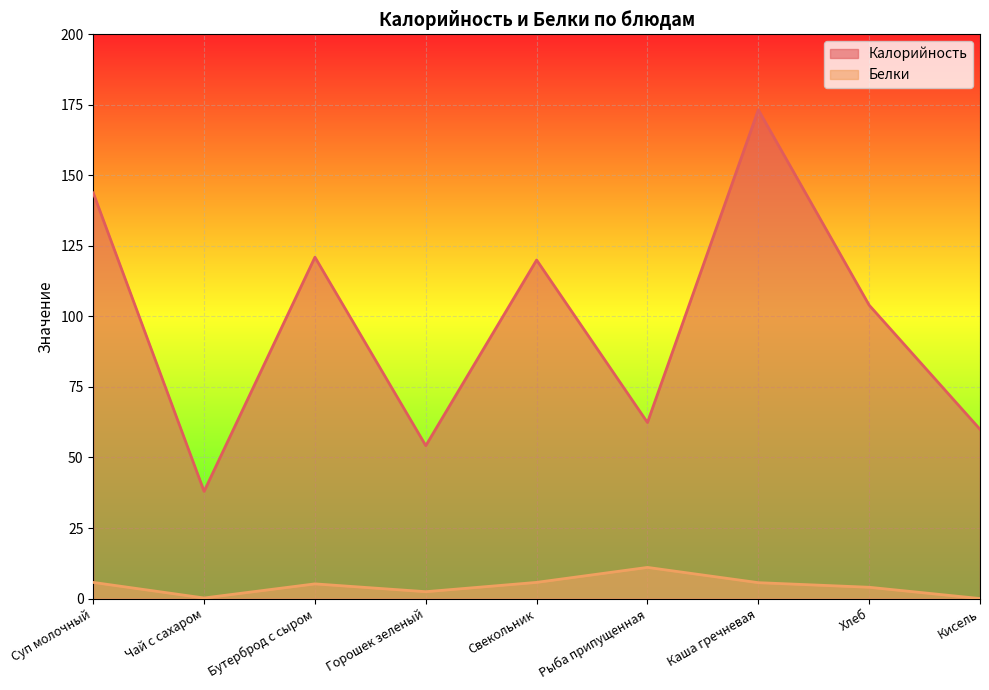

What is the highest value of the Калорийность series?

173.2